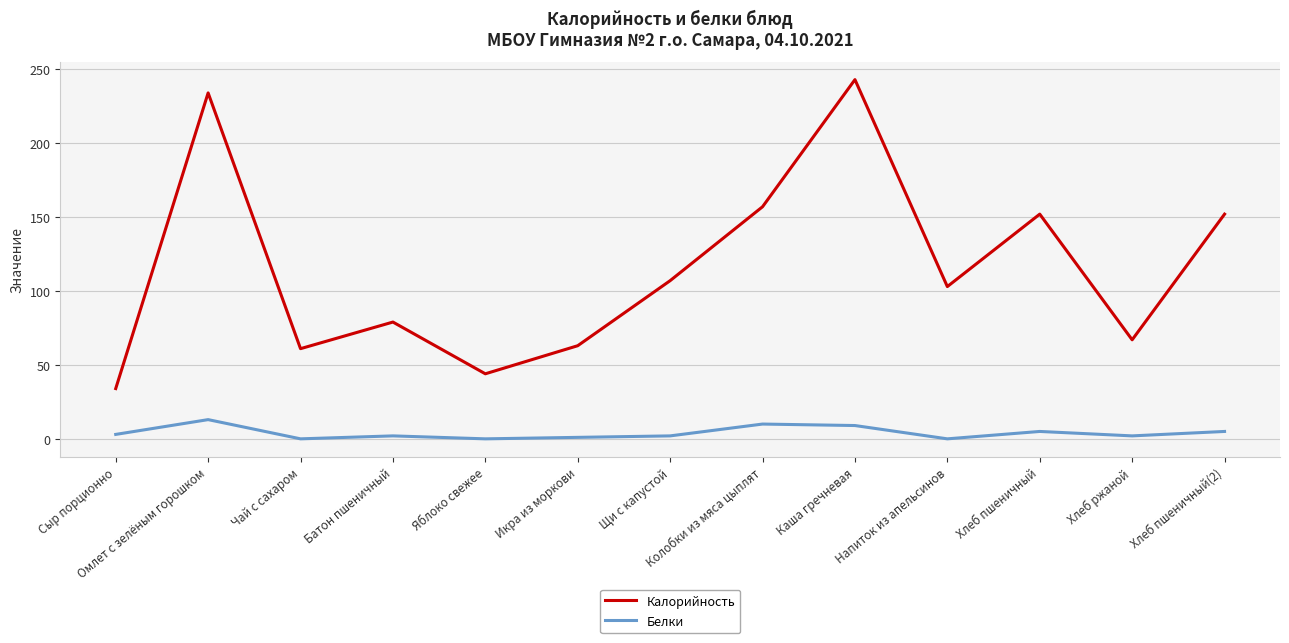

What is the sum of the Калорийность values at Сыр порционно and Хлеб ржаной?

101